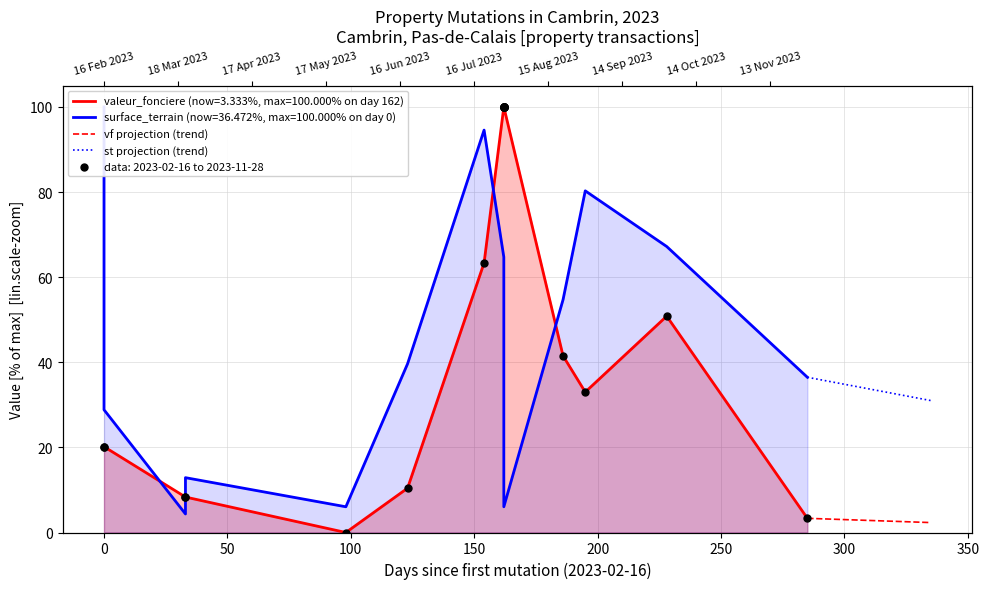

Is the value of vf projection (trend) at 0 greater than the value of st projection (trend) at −50?

No